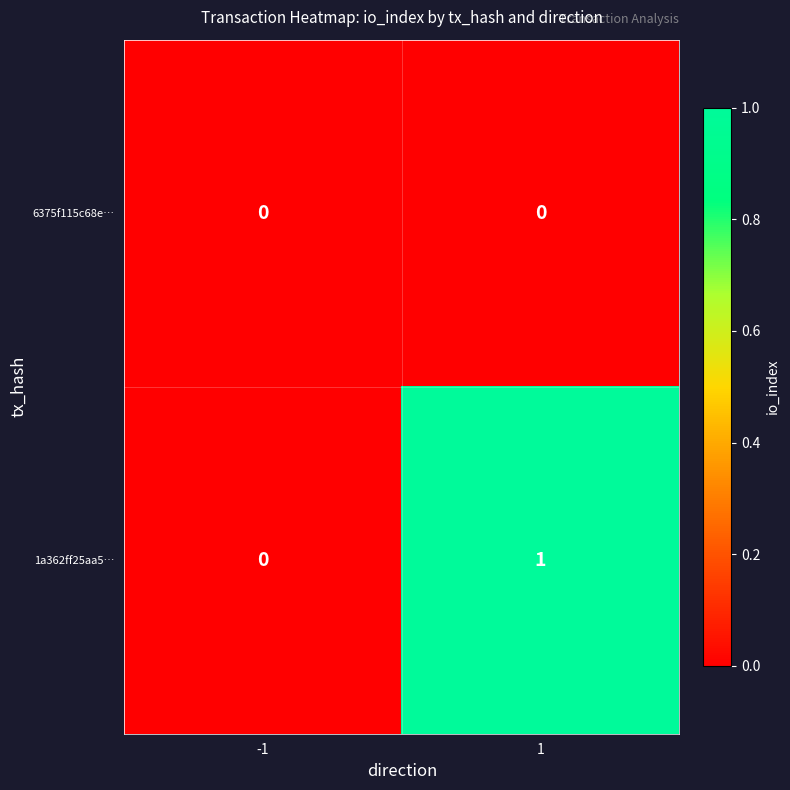

Which series changed the most between -1 and 1?

1a362ff25aa5…